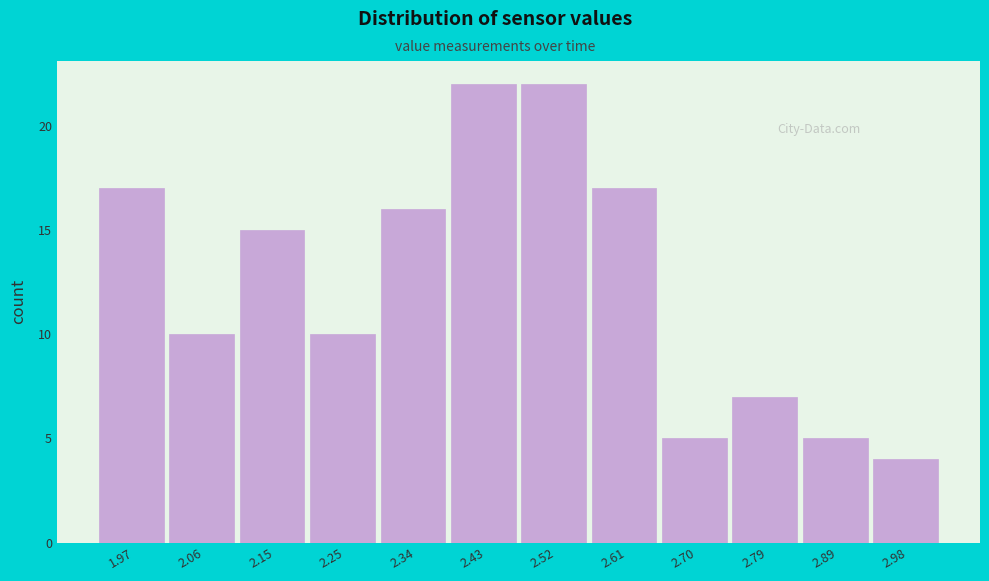

Reading right to left, what are all the values shown in this chart?

2.98=4	2.89=5	2.79=7	2.70=5	2.61=17	2.52=22	2.43=22	2.34=16	2.25=10	2.15=15	2.06=10	1.97=17